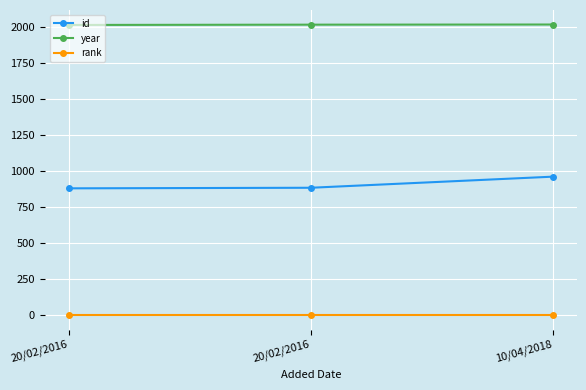

What is the label of the 1st point from the right?

10/04/2018